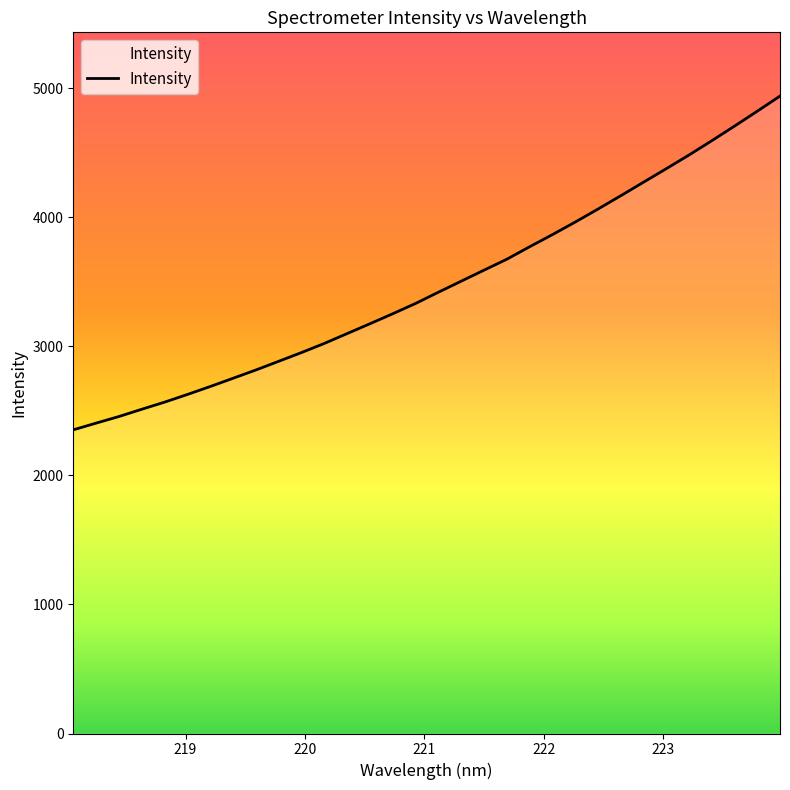

What is the difference between the maximum and minimum values?

2586.0